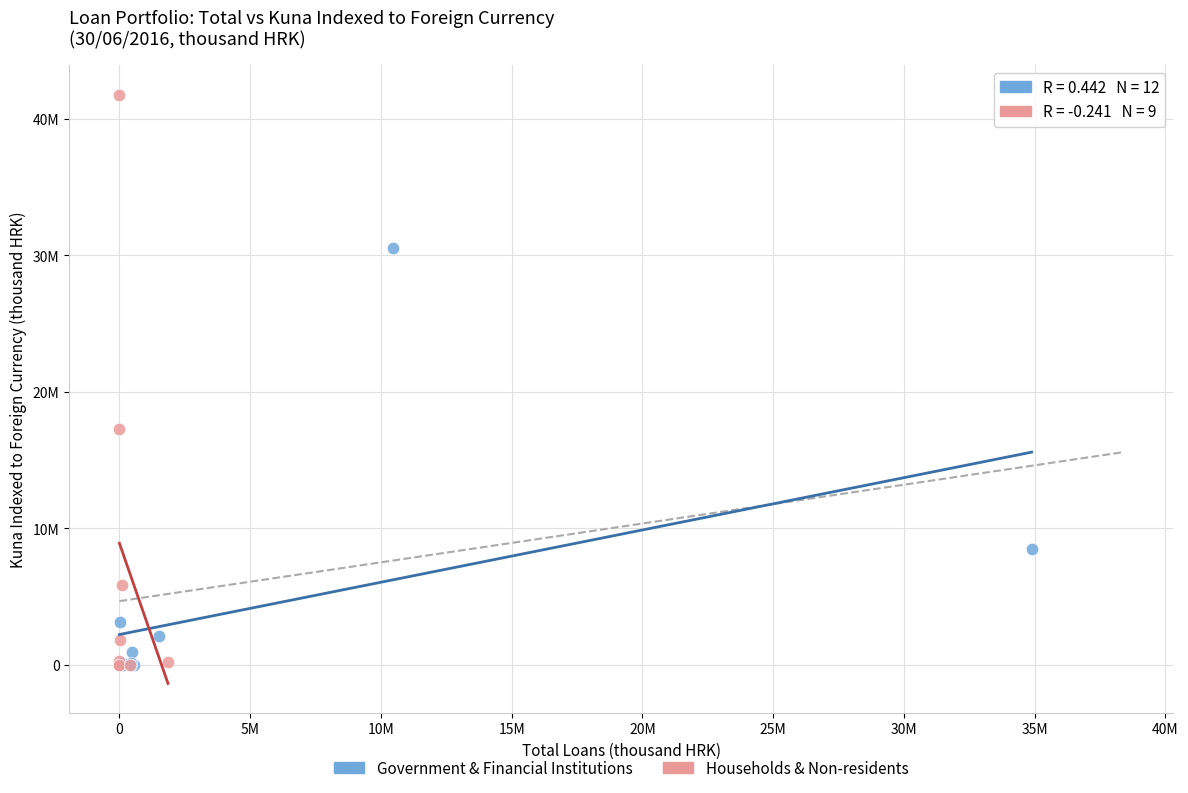

What are all the series names shown in the legend?

Government & Financial Institutions, Households & Non-residents